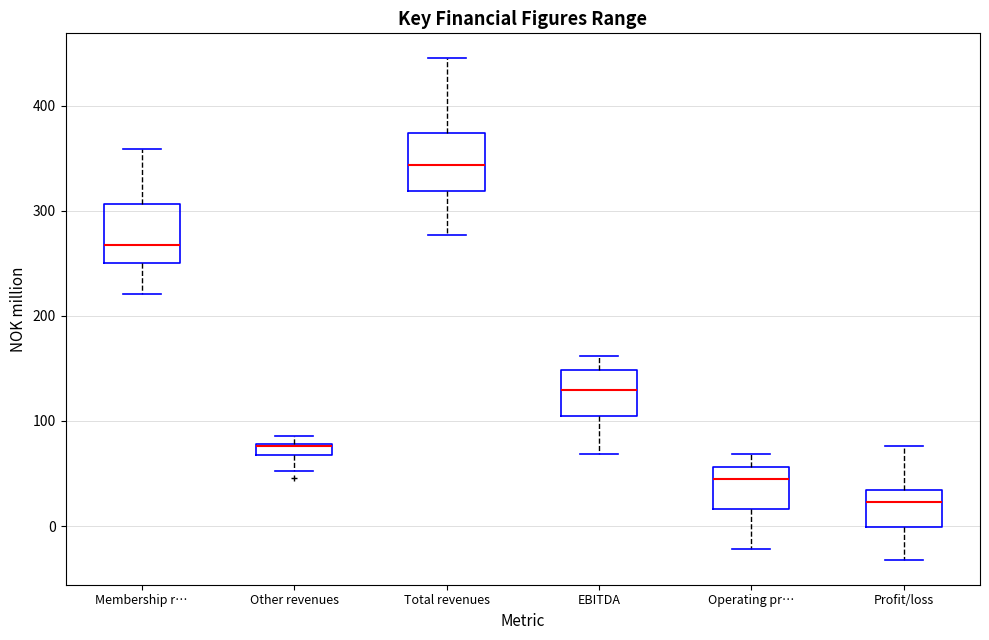

Where is the lower edge of the box for Profit/loss on the y-axis? The values are not printed on the chart, so give them approximately, as read against the axis.

0